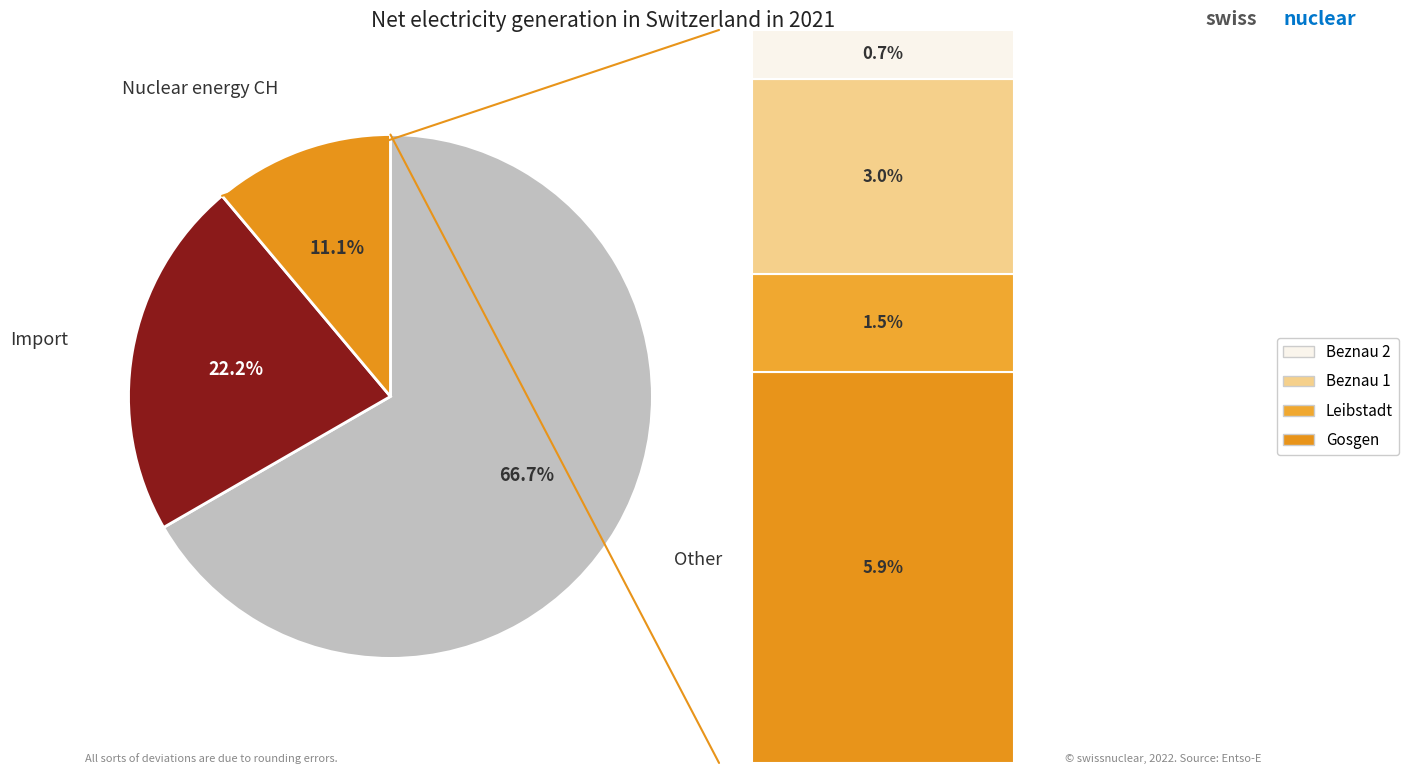

Does any single category account for the majority?

Yes